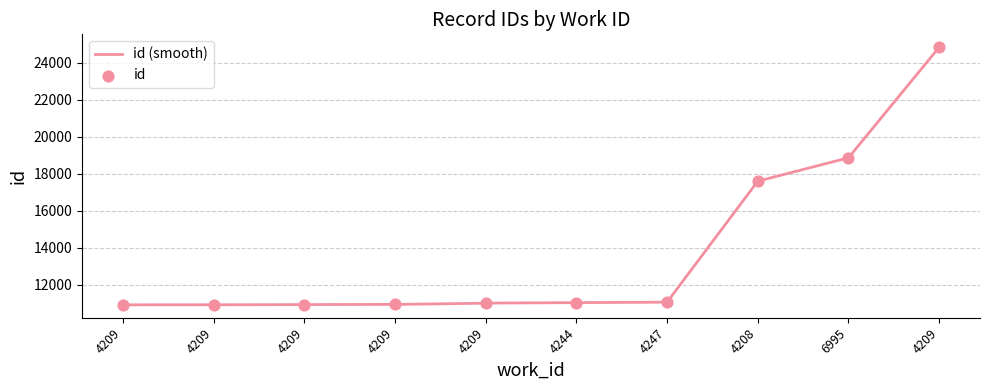

Which has a higher value, 4209 or 4209?

4209